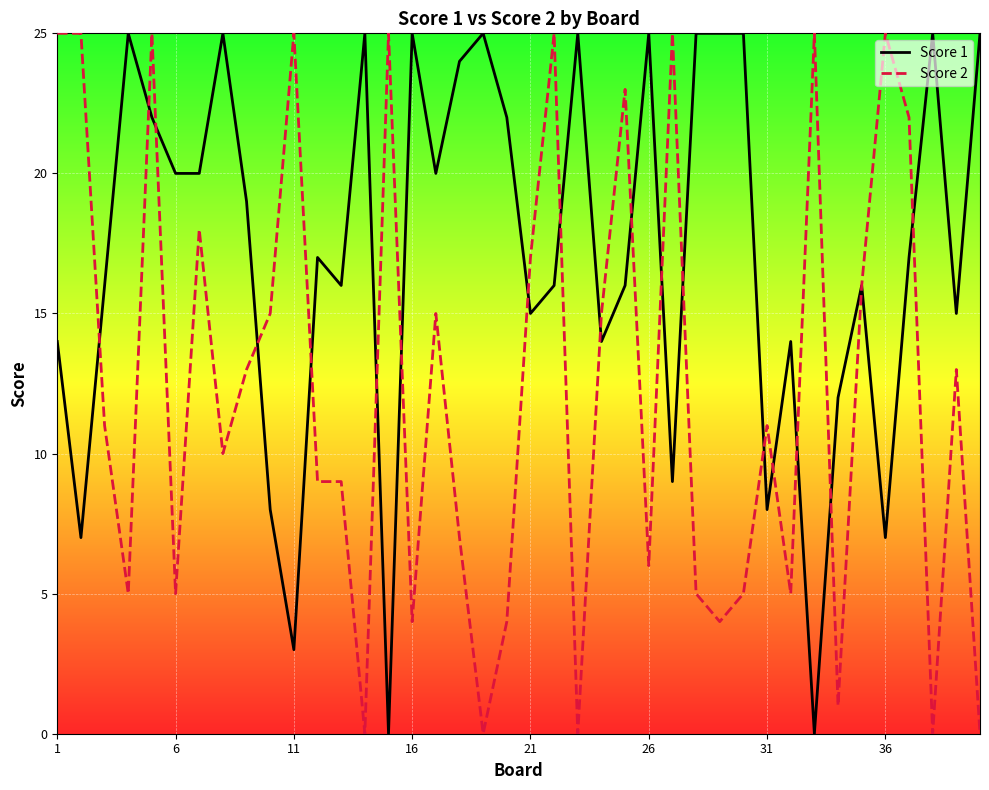

Which series has the largest total across all categories?

Score 1